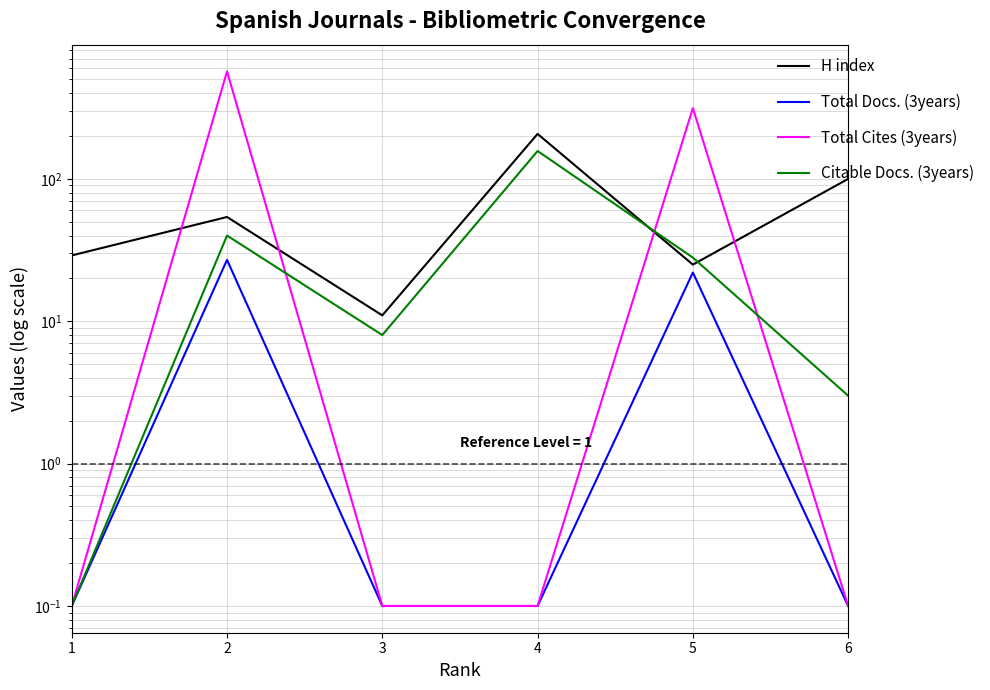

In Citable Docs. (3years), how many points are lower than both neighbors (excluding endpoints)?

1